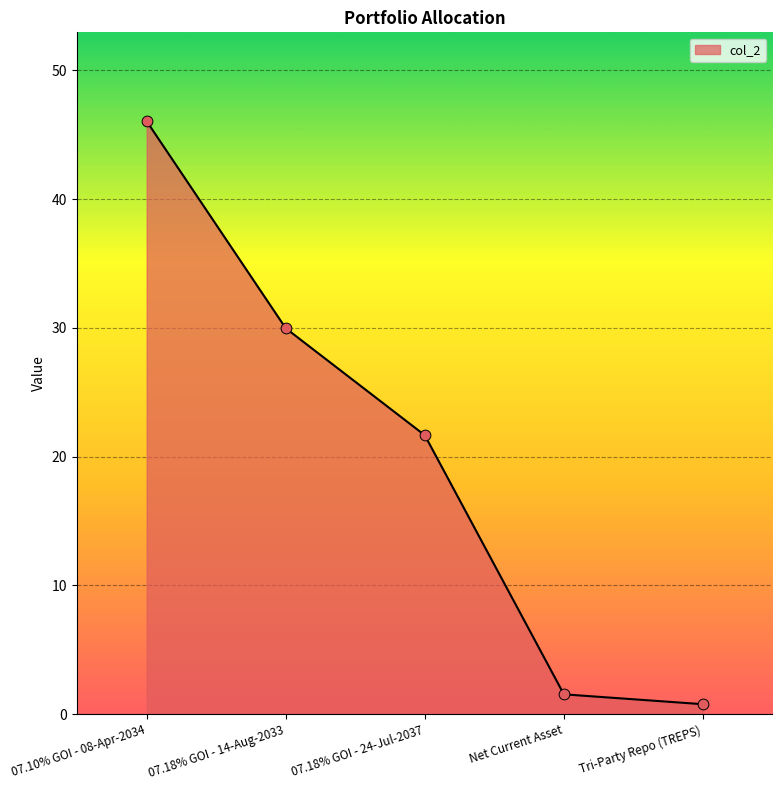

Between Net Current Asset and 07.10% GOI - 08-Apr-2034, which is larger?

07.10% GOI - 08-Apr-2034